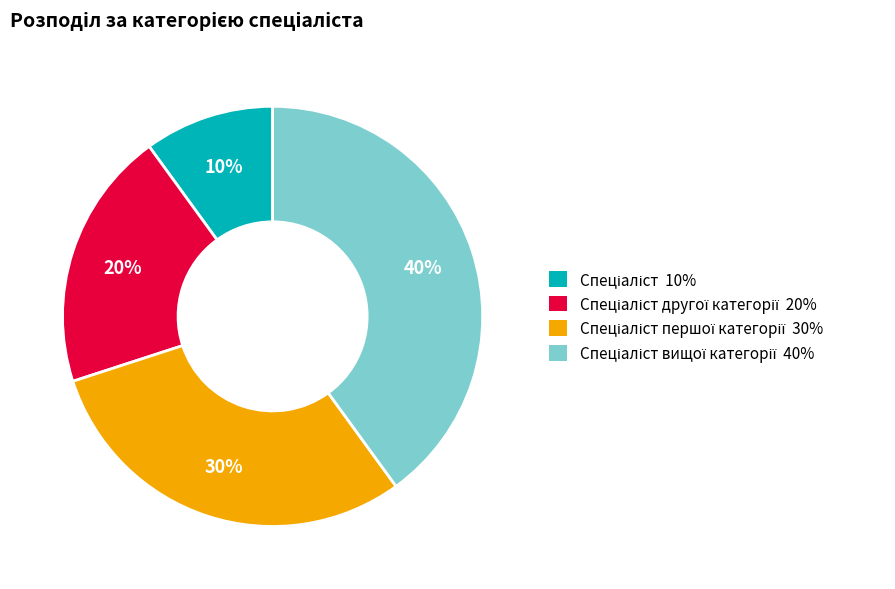

To the nearest percent, what is the average slice percentage?

25%